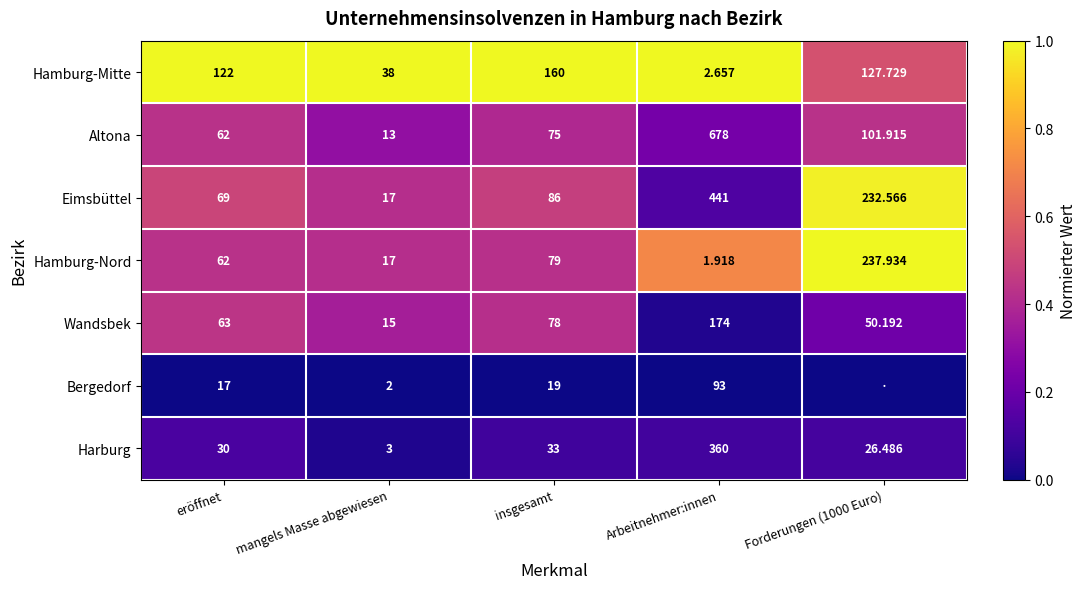

True or false: Harburg has a value of 0.1 at insgesamt.

False